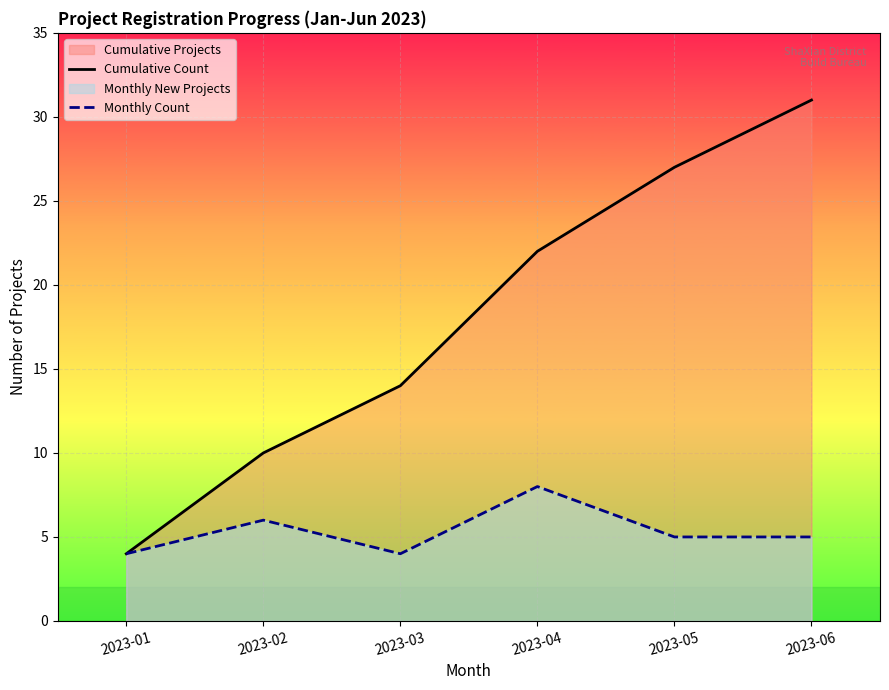

What is the difference between the maximum and second lowest values in the Cumulative Count series?

21